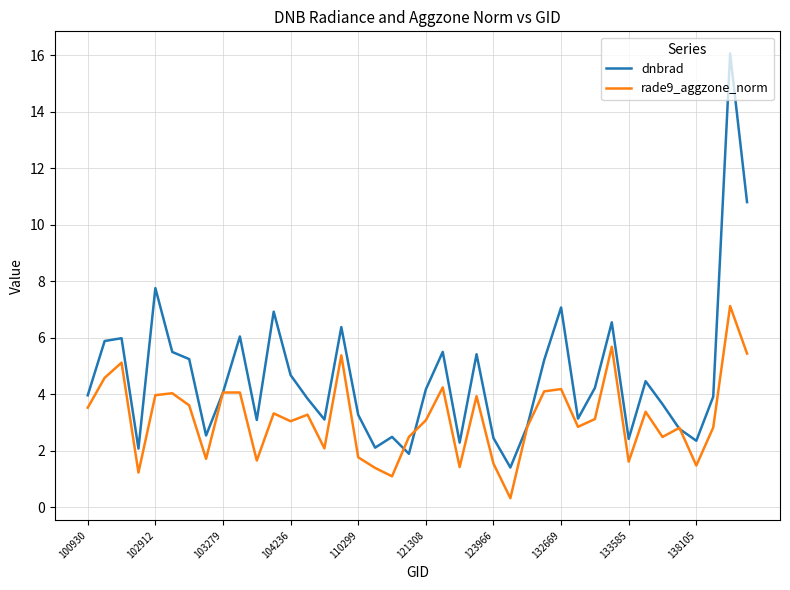

After their last crossing, which series has the higher values: dnbrad or rade9_aggzone_norm?

dnbrad